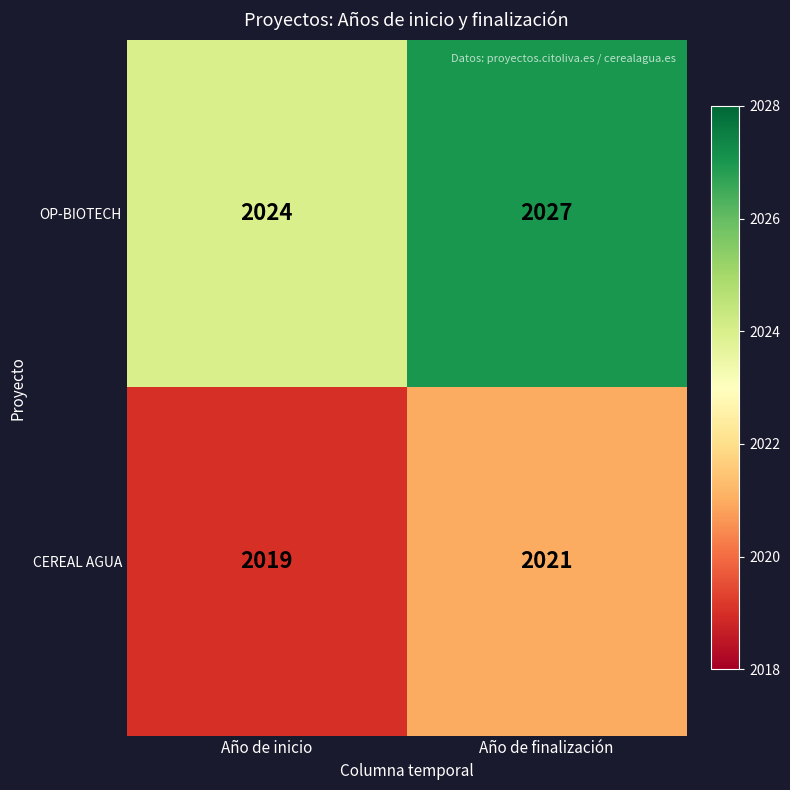

Between Año de inicio and Año de finalización, which series saw the biggest shift?

OP-BIOTECH